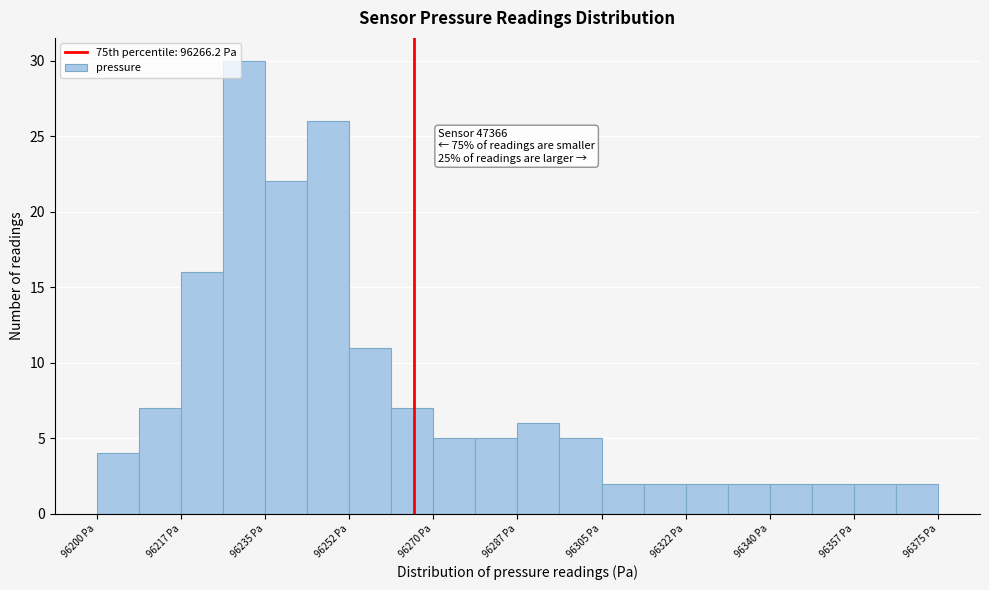

Which range on the x-axis has the tallest bar?

96226 to 96236